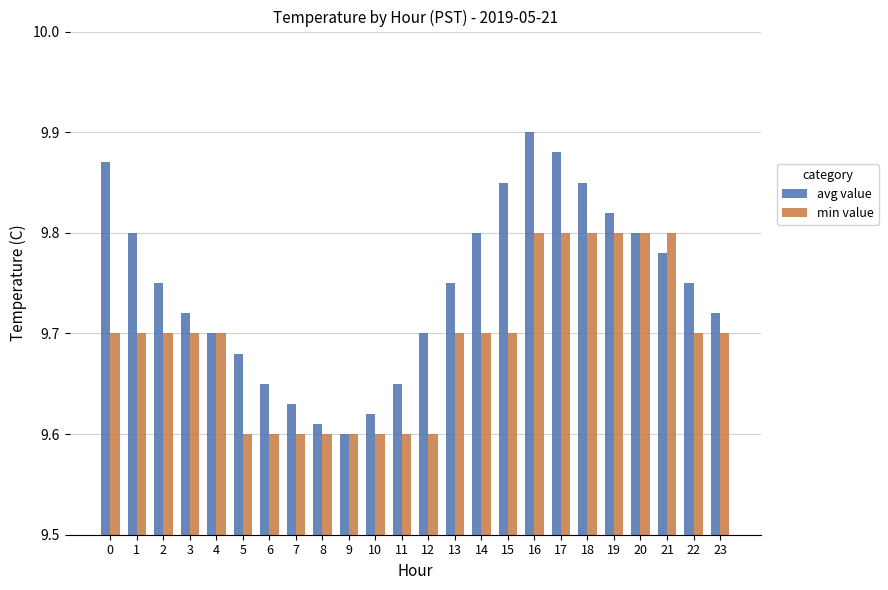

What is the difference between the maximum and second lowest values in the avg value series?

0.3